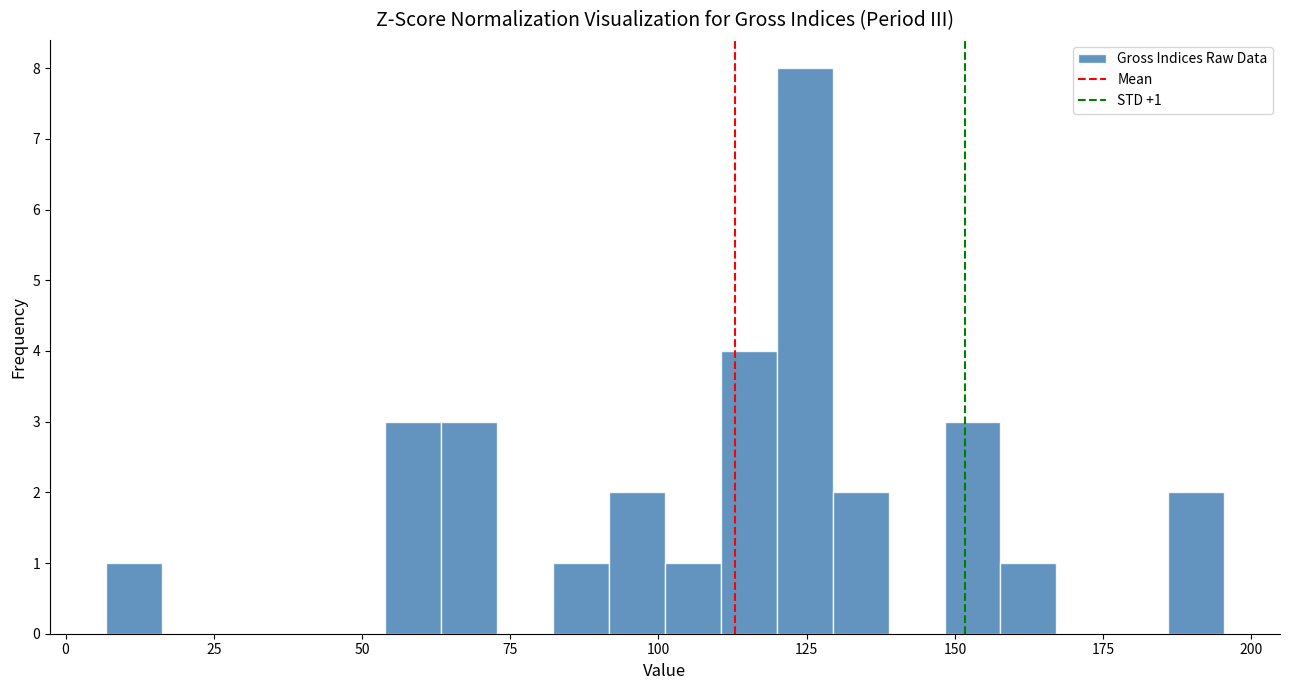

Around what value on the x-axis is the tallest bar? Give the approximate position of its centre, as read against the axis.

125